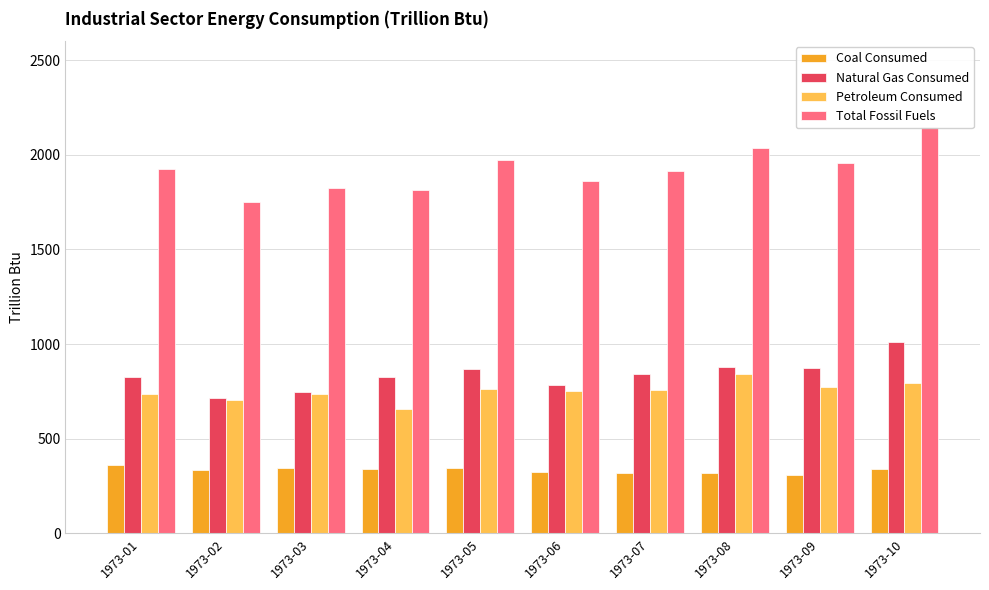

List the labels in order of Natural Gas Consumed value, smallest first.

1973-02, 1973-03, 1973-06, 1973-04, 1973-01, 1973-07, 1973-05, 1973-09, 1973-08, 1973-10